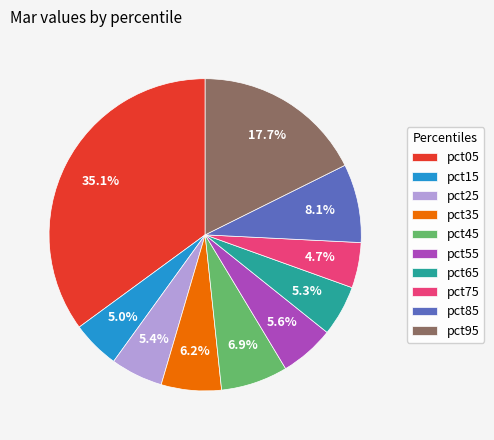

Is pct85 the majority of the pie?

No